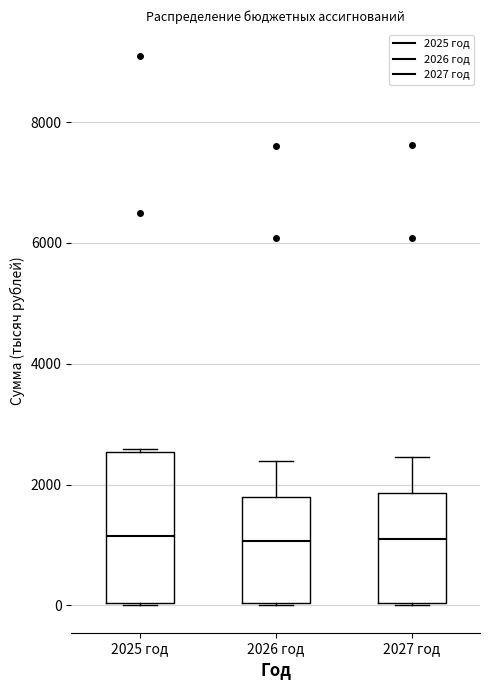

Reading left to right, read every box against the y-axis: the position of its median line, the range the box covers, and the ends of its whiskers. The values are not printed on the chart, so give them approximately, as read against the axis.

2025 год: median 1200, box 0 to 2600, whiskers 0 to 2600
2026 год: median 1000, box 0 to 1800, whiskers 0 to 2400
2027 год: median 1200, box 0 to 1800, whiskers 0 to 2400